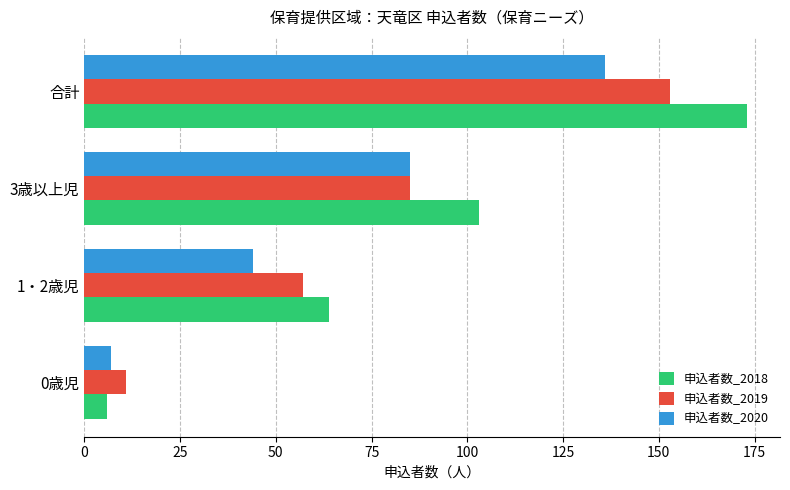

The value of 申込者数_2020 at 1・2歳児 is 44. True or false?

True